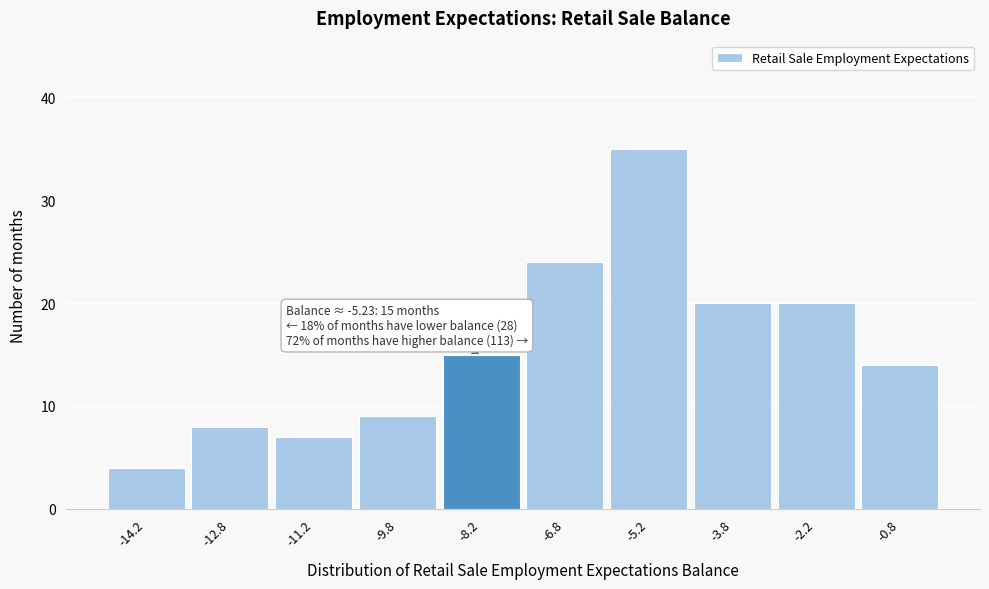

Which range on the x-axis has the tallest bar?

-6.0 to -4.5